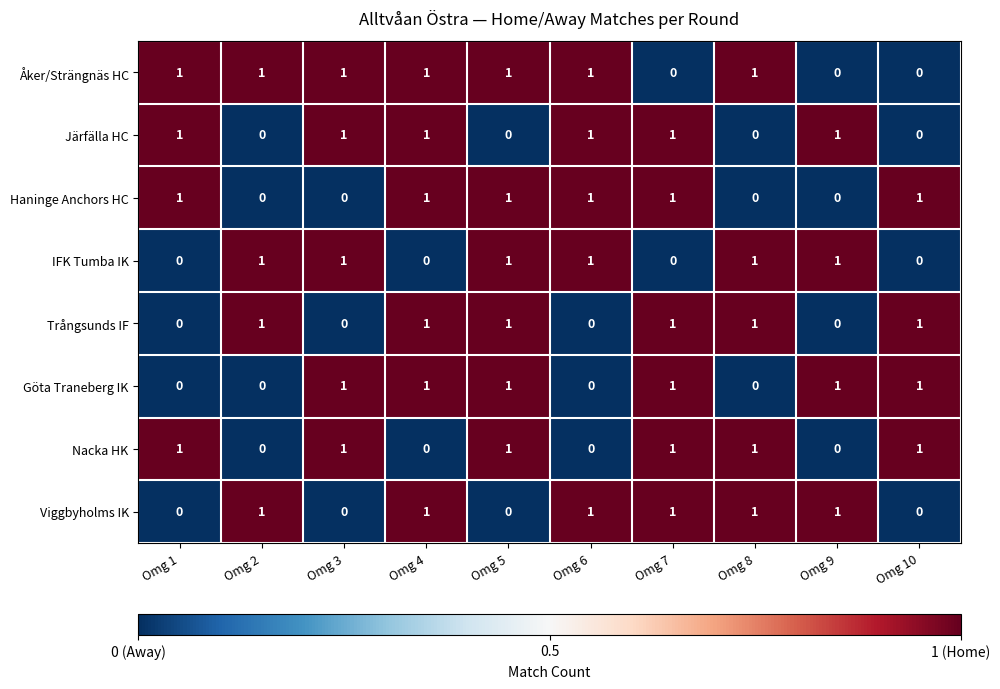

True or false: IFK Tumba IK has a value of 0 at Omg 1.

True